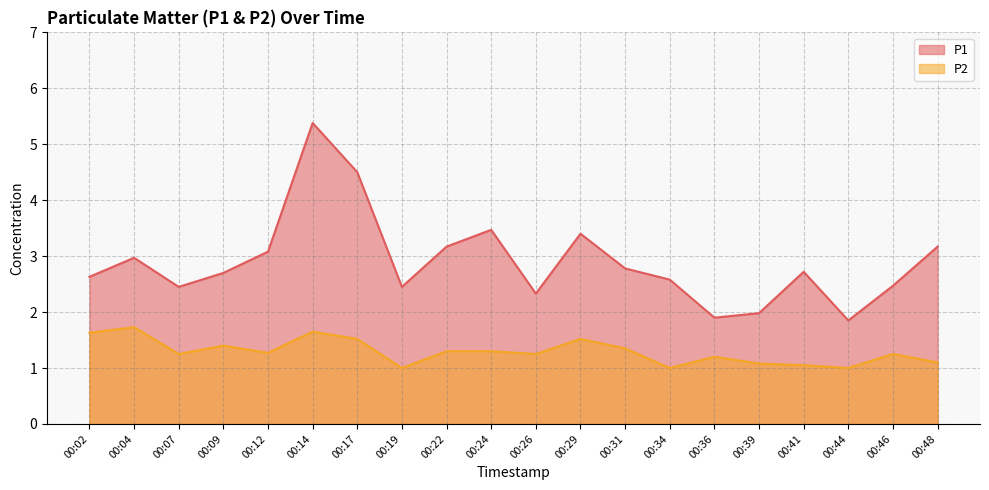

How many interior local peaks does the P2 series have?

6